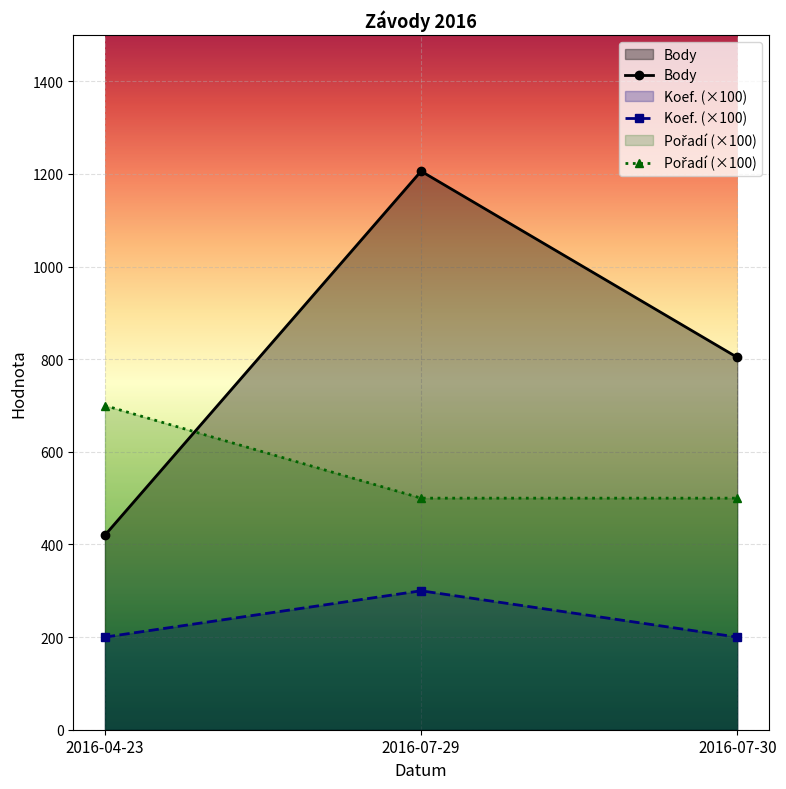

The Pořadí (×100) series shows 809 at 2016-07-30. True or false?

False